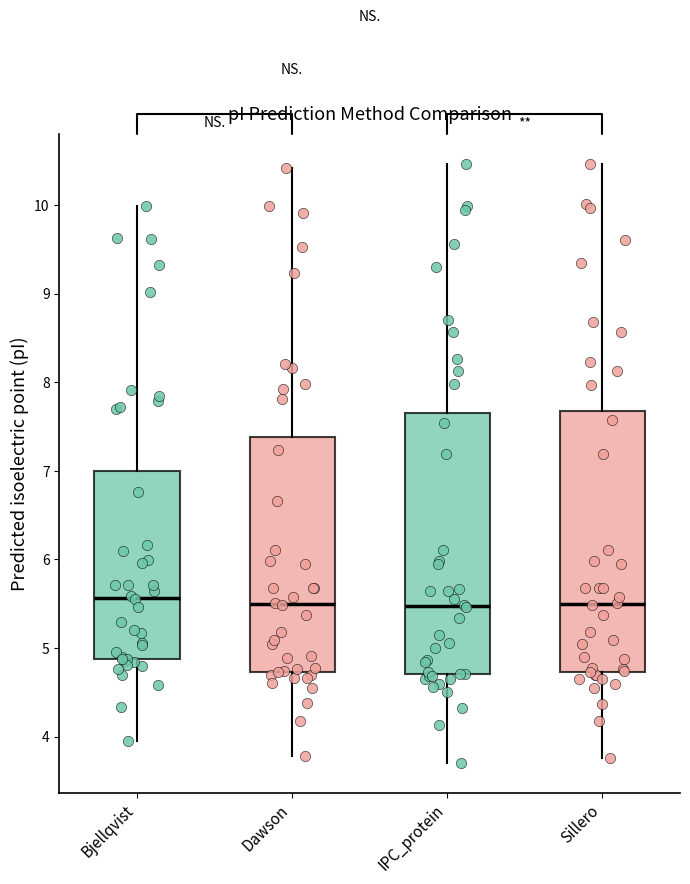

Reading left to right, read every box against the y-axis: the position of its median line, the range the box covers, and the ends of its whiskers. The values are not printed on the chart, so give them approximately, as read against the axis.

Bjellqvist: median 5.6, box 4.9 to 7.0, whiskers 3.9 to 10.0
Dawson: median 5.5, box 4.7 to 7.4, whiskers 3.8 to 10.4
IPC_protein: median 5.5, box 4.7 to 7.7, whiskers 3.7 to 10.5
Sillero: median 5.5, box 4.7 to 7.7, whiskers 3.8 to 10.5